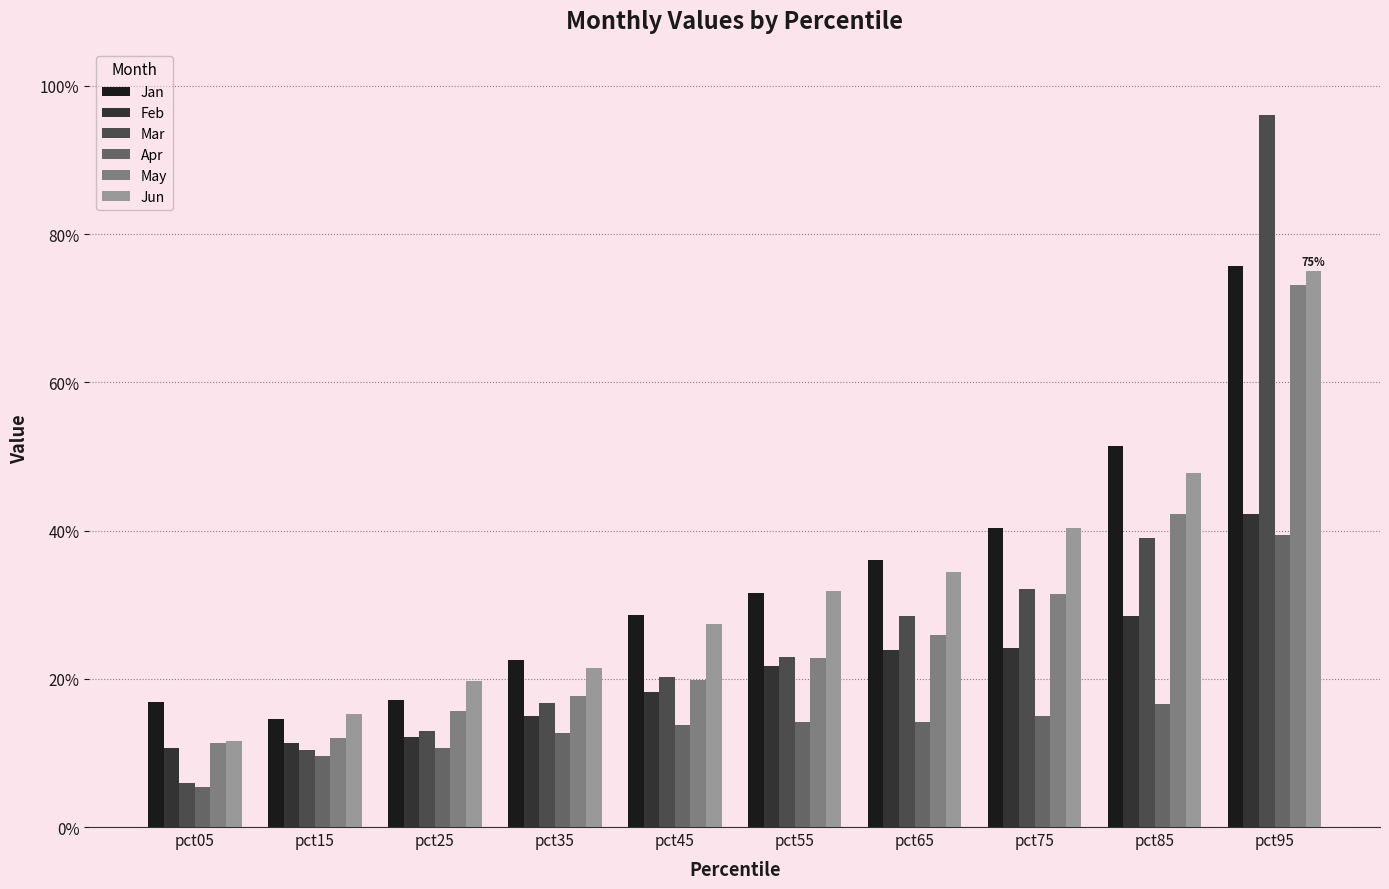

Is the value of Mar at pct95 greater than the value of Feb at pct65?

Yes